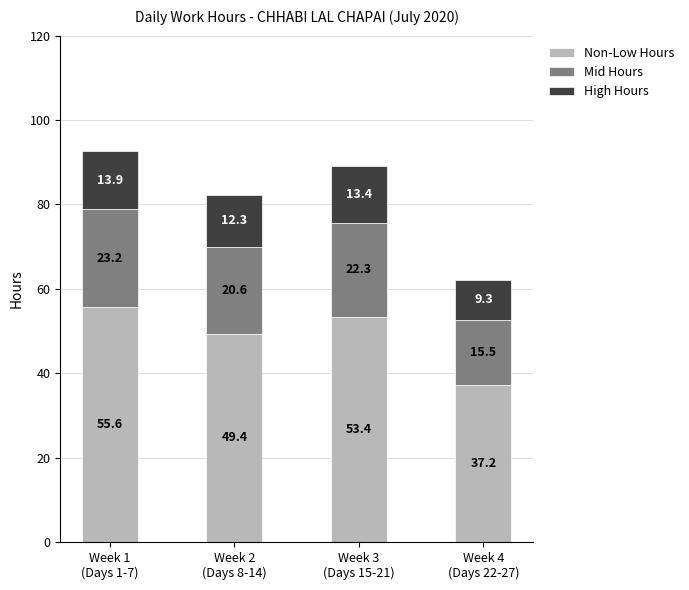

What is the highest value of the Non-Low Hours series?

55.6